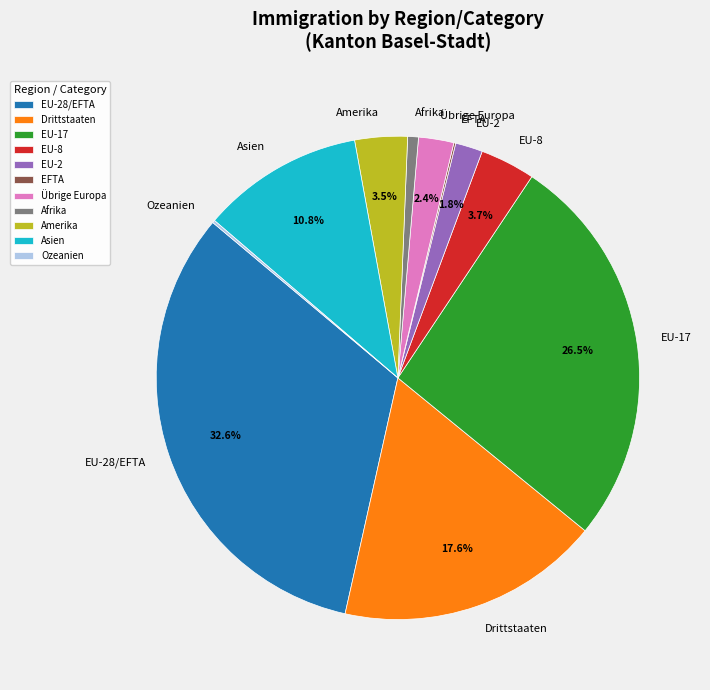

Is there a majority slice in this chart?

No